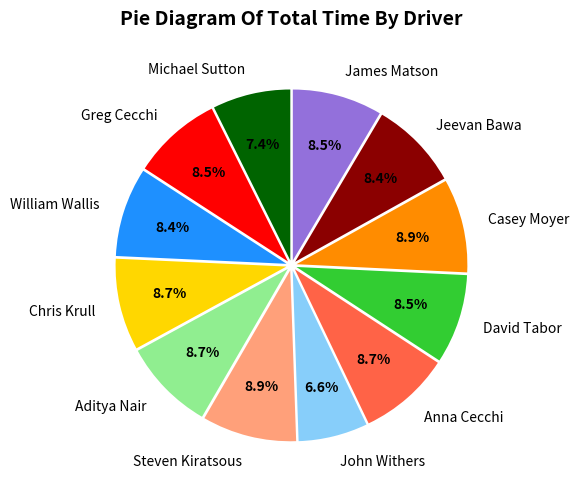

What percentage is NOT represented by David Tabor?

91.5%